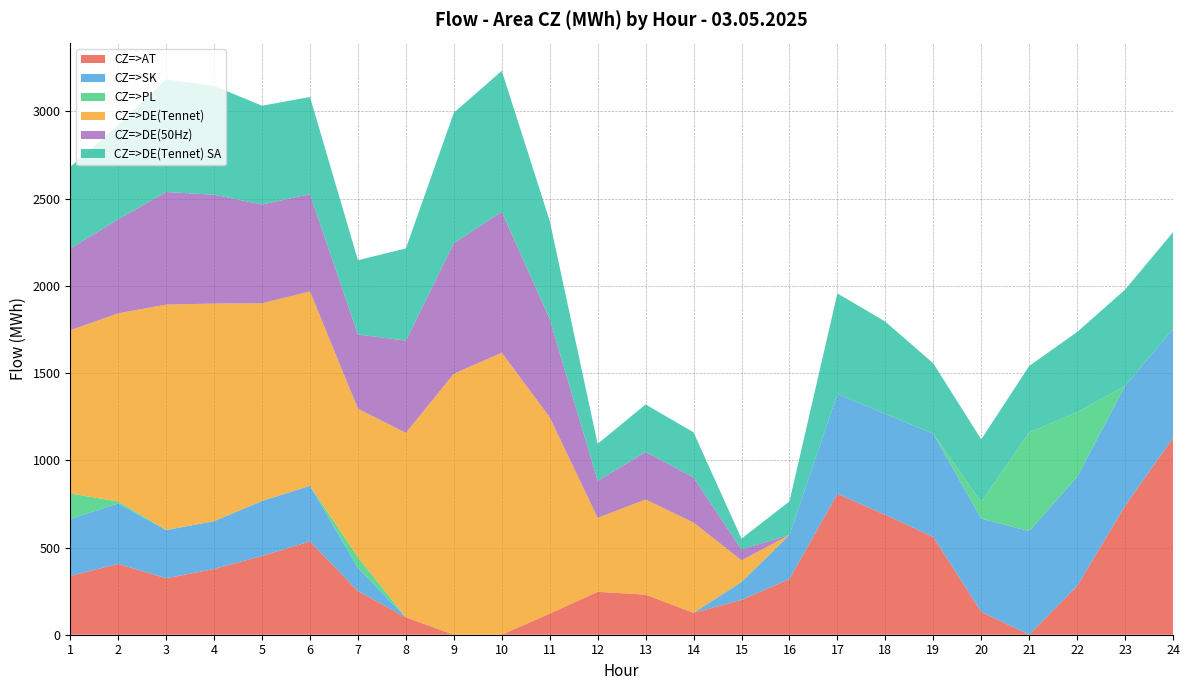

Reading left to right, what are all the values shown in this chart?

CZ=>AT: 1=336.7	2=406.3	3=323.7	4=377.0	5=451.8	6=534.9	7=250.6	8=99.8	9=0.0	10=0.0	11=121.2	12=246.1	13=229.9	14=125.6	15=199.7	16=319.4	17=808.0	18=687.6	19=560.7	20=131.6	21=0.0	22=279.6	23=739.0	24=1128.1
CZ=>SK: 1=327.3	2=346.0	3=276.1	4=273.8	5=315.2	6=319.0	7=132.6	8=0.0	9=0.0	10=0.0	11=0.0	12=0.0	13=0.0	14=0.0	15=102.6	16=252.4	17=572.6	18=578.7	19=591.8	20=534.3	21=593.8	22=624.8	23=687.5	24=624.0
CZ=>PL: 1=145.9	2=11.5	3=2.1	4=0.0	5=0.0	6=0.0	7=61.0	8=0.0	9=0.0	10=0.0	11=0.0	12=0.0	13=0.0	14=0.0	15=0.0	16=0.0	17=0.0	18=0.0	19=0.0	20=94.0	21=566.5	22=371.1	23=0.0	24=0.0
CZ=>DE(Tennet): 1=936.0	2=1078.7	3=1290.9	4=1247.8	5=1133.0	6=1114.5	7=851.5	8=1057.5	9=1496.3	10=1616.5	11=1125.8	12=424.1	13=545.2	14=517.4	15=124.4	16=0.0	17=0.0	18=0.0	19=0.0	20=0.0	21=0.0	22=0.0	23=0.0	24=0.0
CZ=>DE(50Hz): 1=468.0	2=539.4	3=645.4	4=623.9	5=566.5	6=557.3	7=425.8	8=528.8	9=748.2	10=808.3	11=562.9	12=212.0	13=272.6	14=258.7	15=62.2	16=0.0	17=0.0	18=0.0	19=0.0	20=0.0	21=0.0	22=0.0	23=0.0	24=0.0
CZ=>DE(Tennet) SA: 1=468.0	2=539.3	3=645.5	4=623.9	5=566.5	6=557.2	7=425.7	8=528.7	9=748.1	10=808.2	11=562.9	12=212.1	13=272.6	14=258.7	15=62.2	16=192.4	17=576.2	18=528.8	19=403.6	20=360.0	21=380.5	22=460.1	23=551.7	24=555.3